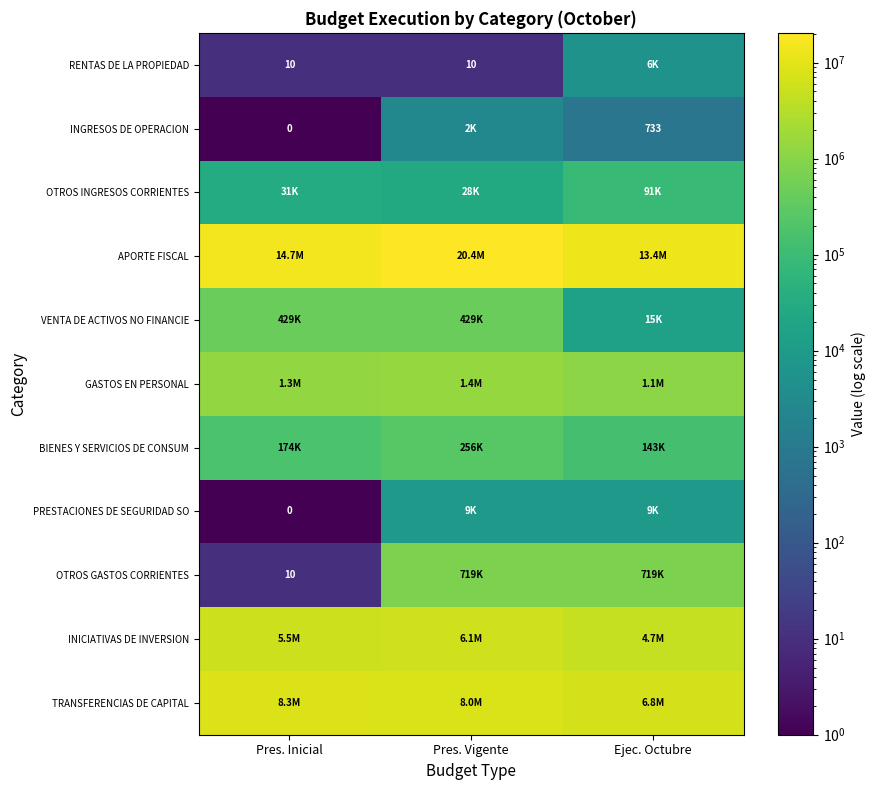

True or false: OTROS GASTOS CORRIENTES has a value of 10 at Pres. Inicial.

True